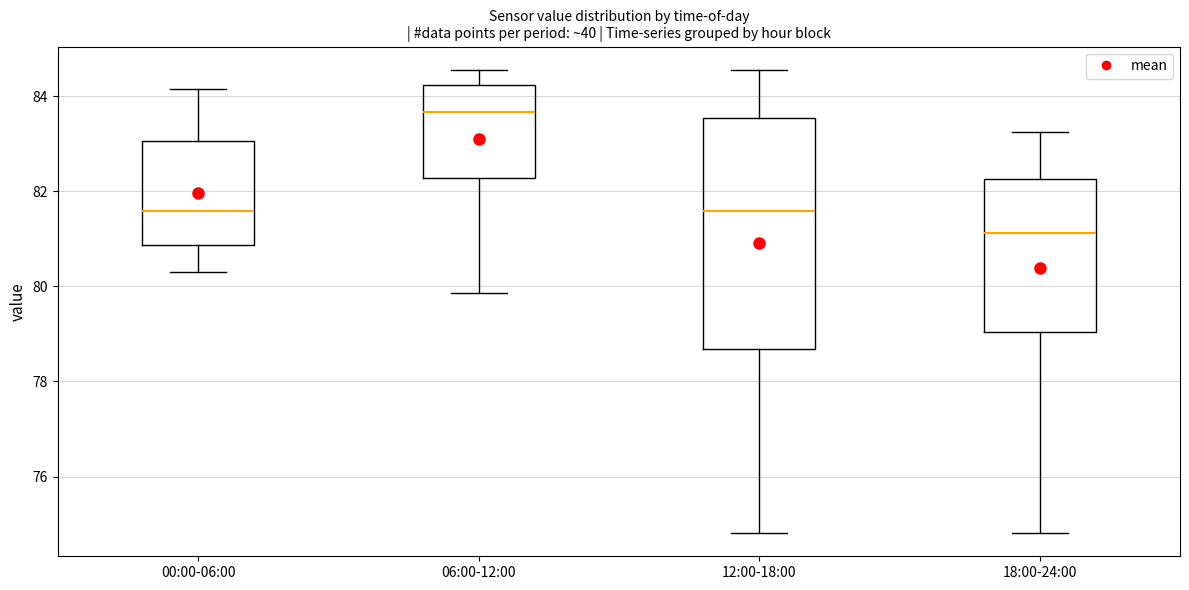

Reading left to right, read every box against the y-axis: the position of its median line, the range the box covers, and the ends of its whiskers. The values are not printed on the chart, so give them approximately, as read against the axis.

00:00-06:00: median 81.6, box 80.8 to 83.0, whiskers 80.4 to 84.2
06:00-12:00: median 83.6, box 82.2 to 84.2, whiskers 79.8 to 84.6
12:00-18:00: median 81.6, box 78.6 to 83.6, whiskers 74.8 to 84.6
18:00-24:00: median 81.2, box 79.0 to 82.2, whiskers 74.8 to 83.2